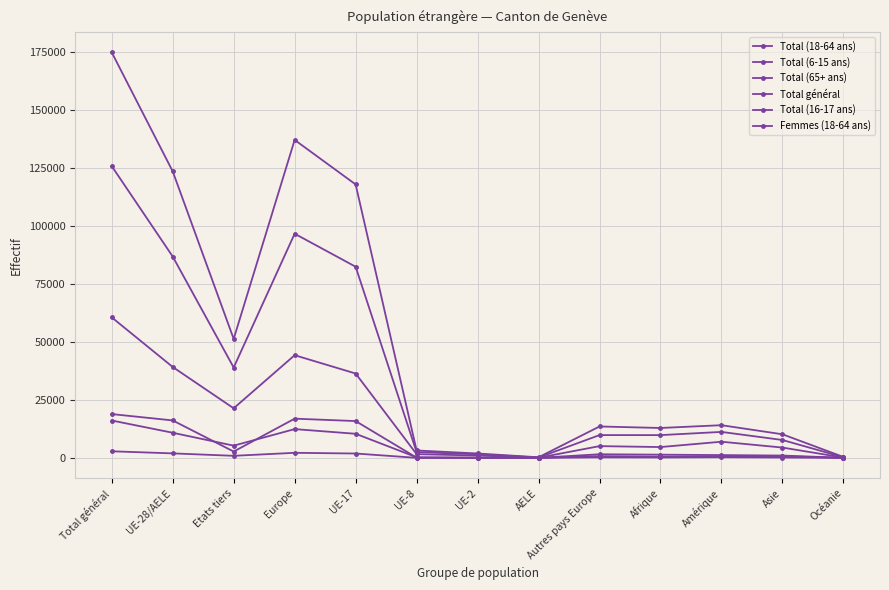

The value of Total (16-17 ans) at UE-28/AELE is 1950. True or false?

True